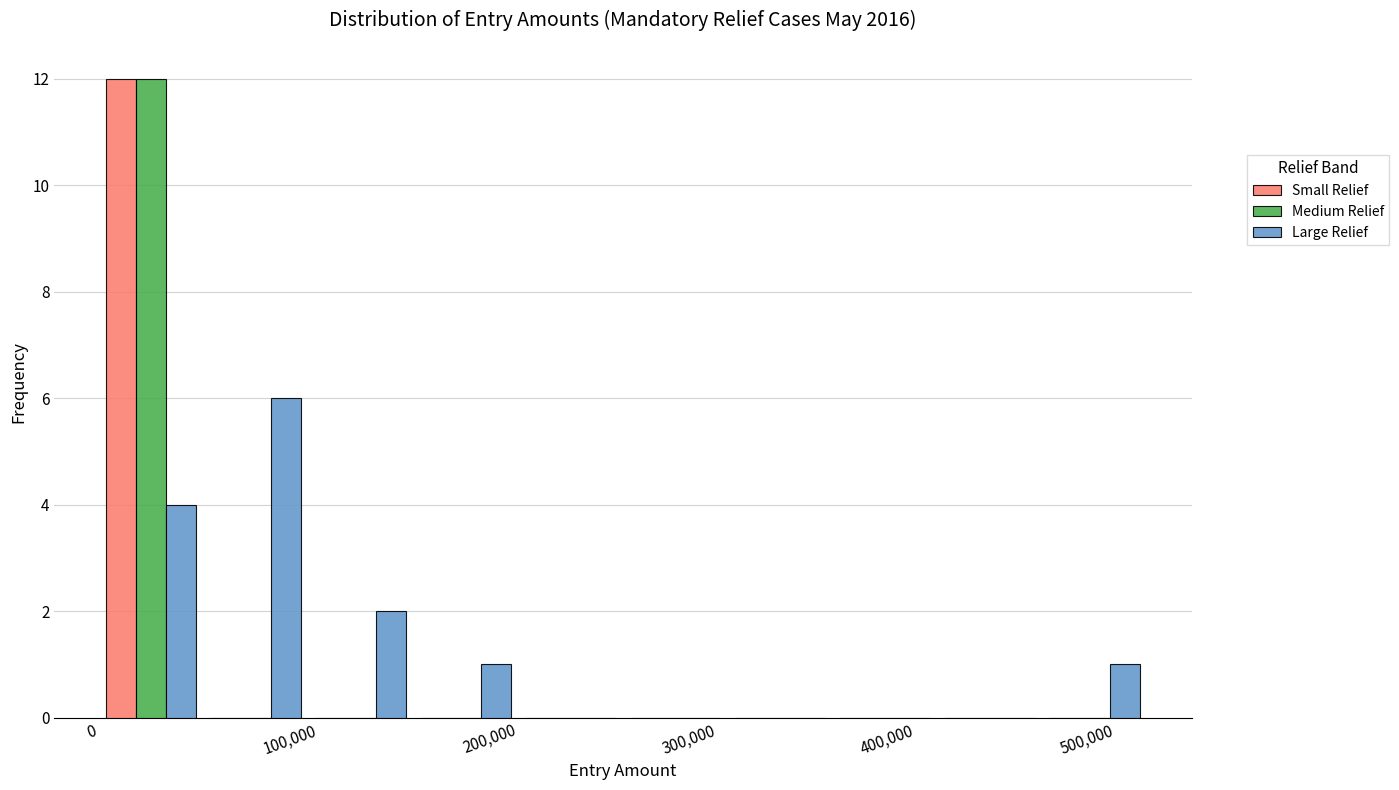

Reading left to right, list every range on the x-axis with the height of the bar of each series over it. Neither the bar edges nor the heights are printed on the chart, so give them approximately, as read against the axes.

0 to 60000: Small Relief=12	Medium Relief=12	Large Relief=4
60000 to 110000: Small Relief=0	Medium Relief=0	Large Relief=6
110000 to 160000: Small Relief=0	Medium Relief=0	Large Relief=2
160000 to 210000: Small Relief=0	Medium Relief=0	Large Relief=1
210000 to 270000: Small Relief=0	Medium Relief=0	Large Relief=0
270000 to 320000: Small Relief=0	Medium Relief=0	Large Relief=0
320000 to 370000: Small Relief=0	Medium Relief=0	Large Relief=0
370000 to 430000: Small Relief=0	Medium Relief=0	Large Relief=0
430000 to 480000: Small Relief=0	Medium Relief=0	Large Relief=0
480000 to 530000: Small Relief=0	Medium Relief=0	Large Relief=1